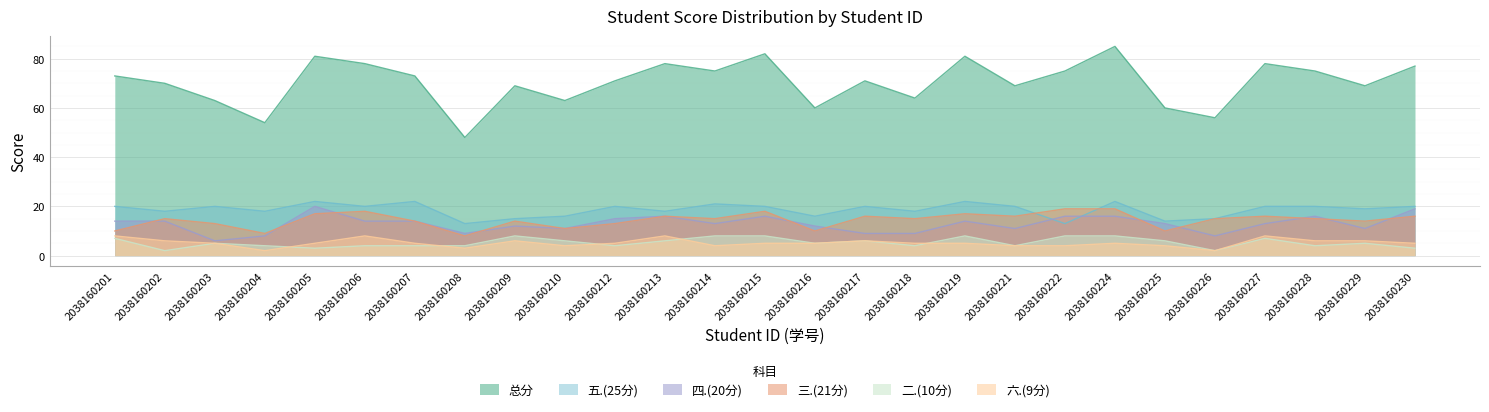

Reading left to right, transcribe all the data shown in this chart.

总分: 2038160201=73	2038160202=70	2038160203=63	2038160204=54	2038160205=81	2038160206=78	2038160207=73	2038160208=48	2038160209=69	2038160210=63	2038160212=71	2038160213=78	2038160214=75	2038160215=82	2038160216=60	2038160217=71	2038160218=64	2038160219=81	2038160221=69	2038160222=75	2038160224=85	2038160225=60	2038160226=56	2038160227=78	2038160228=75	2038160229=69	2038160230=77
三.(21分): 2038160201=10	2038160202=15	2038160203=13	2038160204=9	2038160205=17	2038160206=18	2038160207=14	2038160208=8	2038160209=14	2038160210=11	2038160212=13	2038160213=16	2038160214=15	2038160215=18	2038160216=10	2038160217=16	2038160218=15	2038160219=17	2038160221=16	2038160222=19	2038160224=19	2038160225=10	2038160226=15	2038160227=16	2038160228=15	2038160229=14	2038160230=16
四.(20分): 2038160201=14	2038160202=14	2038160203=6	2038160204=8	2038160205=20	2038160206=14	2038160207=14	2038160208=9	2038160209=12	2038160210=11	2038160212=15	2038160213=16	2038160214=13	2038160215=16	2038160216=12	2038160217=9	2038160218=9	2038160219=14	2038160221=11	2038160222=16	2038160224=16	2038160225=13	2038160226=8	2038160227=13	2038160228=16	2038160229=11	2038160230=19
五.(25分): 2038160201=20	2038160202=18	2038160203=20	2038160204=18	2038160205=22	2038160206=20	2038160207=22	2038160208=13	2038160209=15	2038160210=16	2038160212=20	2038160213=18	2038160214=21	2038160215=20	2038160216=16	2038160217=20	2038160218=18	2038160219=22	2038160221=20	2038160222=13	2038160224=22	2038160225=14	2038160226=15	2038160227=20	2038160228=20	2038160229=19	2038160230=20
二.(10分): 2038160201=7	2038160202=2	2038160203=5	2038160204=4	2038160205=3	2038160206=4	2038160207=4	2038160208=4	2038160209=8	2038160210=6	2038160212=4	2038160213=6	2038160214=8	2038160215=8	2038160216=5	2038160217=6	2038160218=4	2038160219=8	2038160221=4	2038160222=8	2038160224=8	2038160225=6	2038160226=2	2038160227=7	2038160228=4	2038160229=5	2038160230=3
六.(9分): 2038160201=8	2038160202=6	2038160203=5	2038160204=2	2038160205=5	2038160206=8	2038160207=5	2038160208=3	2038160209=6	2038160210=4	2038160212=5	2038160213=8	2038160214=4	2038160215=5	2038160216=5	2038160217=6	2038160218=5	2038160219=5	2038160221=4	2038160222=4	2038160224=5	2038160225=4	2038160226=2	2038160227=8	2038160228=6	2038160229=6	2038160230=5